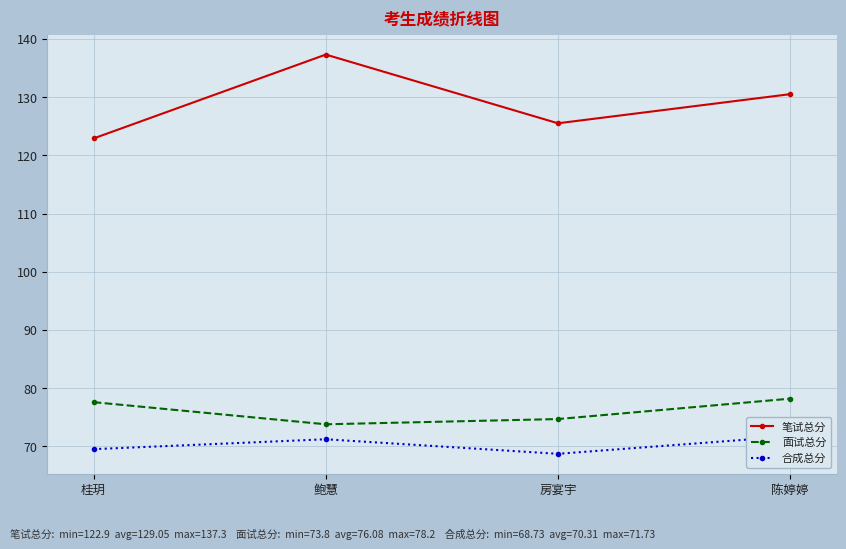

What is the highest value of the 合成总分 series?

71.7